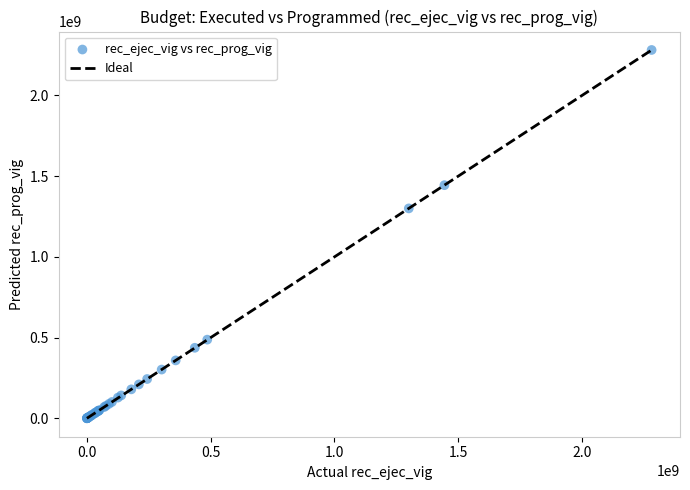

What Y value in the scatter plot is closest to 1140822979?

1300203335